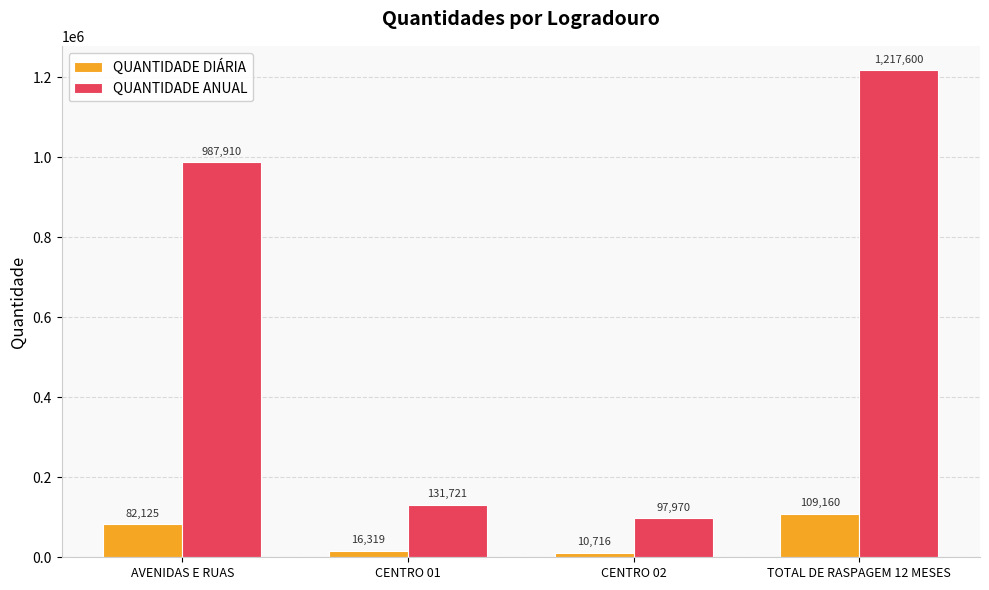

What is the sum of all QUANTIDADE ANUAL values?

2435199.8